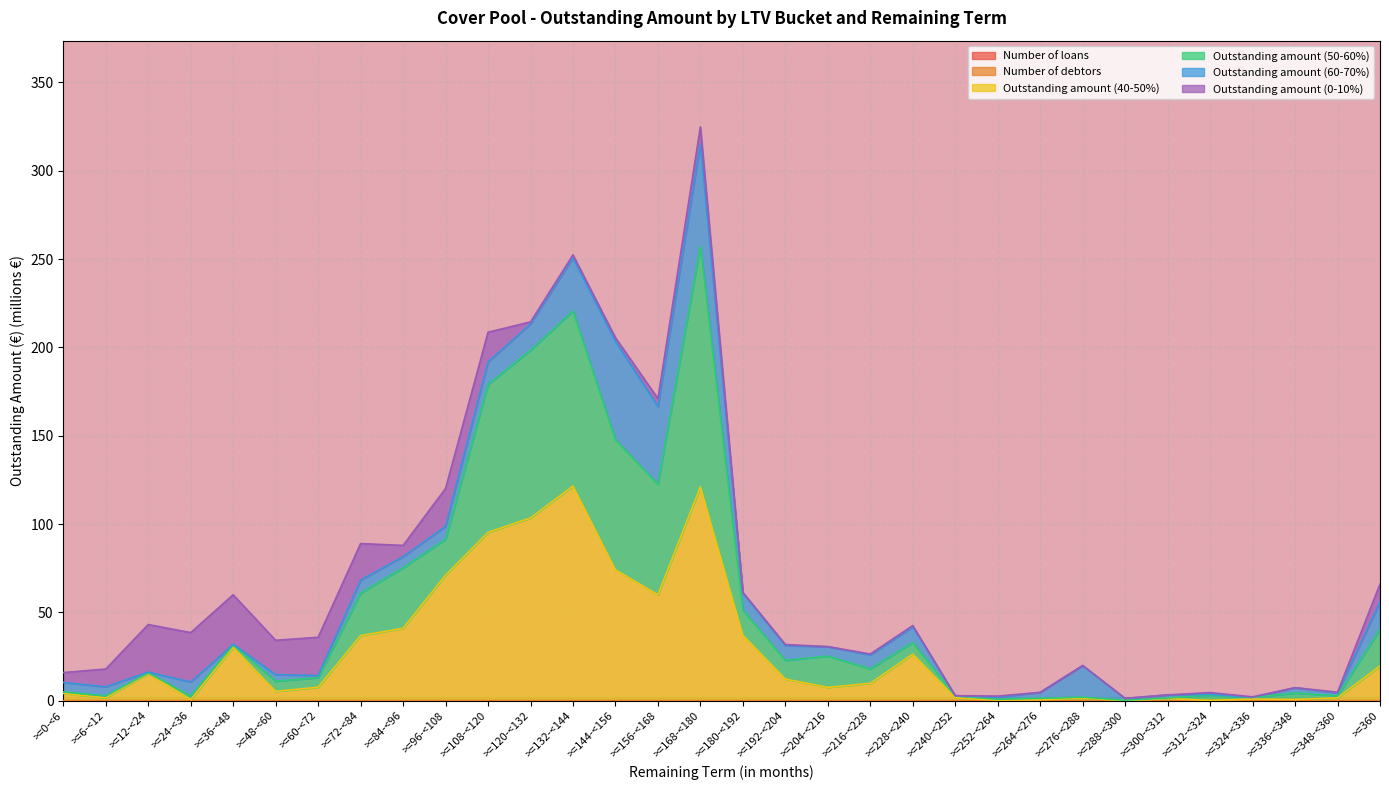

At which category is the sum across all series the highest?

>=168-<180